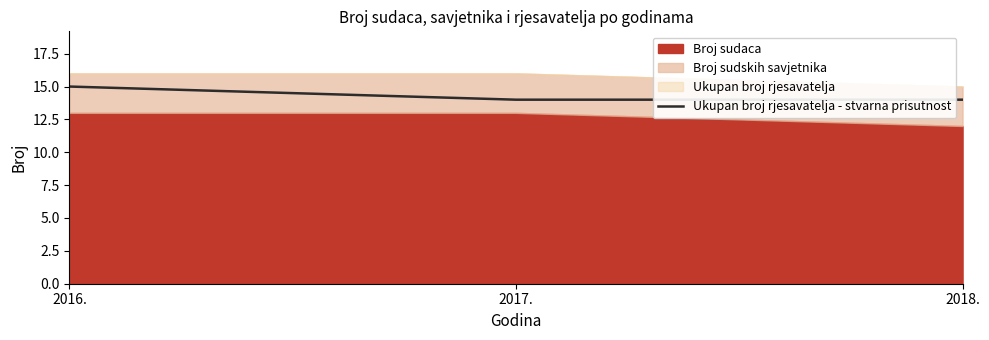

At which label is the value closest to 14?

2017.